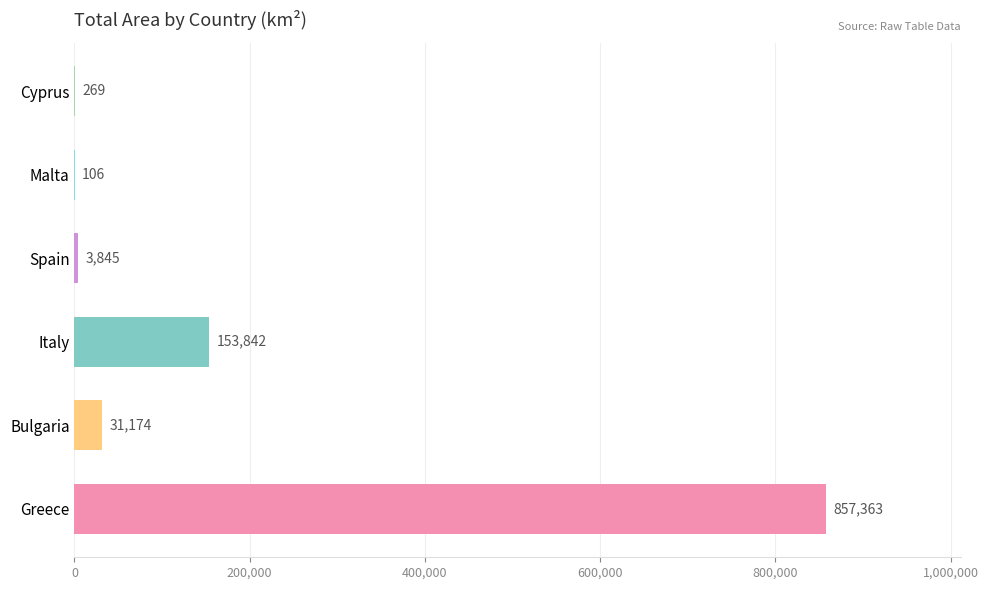

How many series are shown in this chart?

1